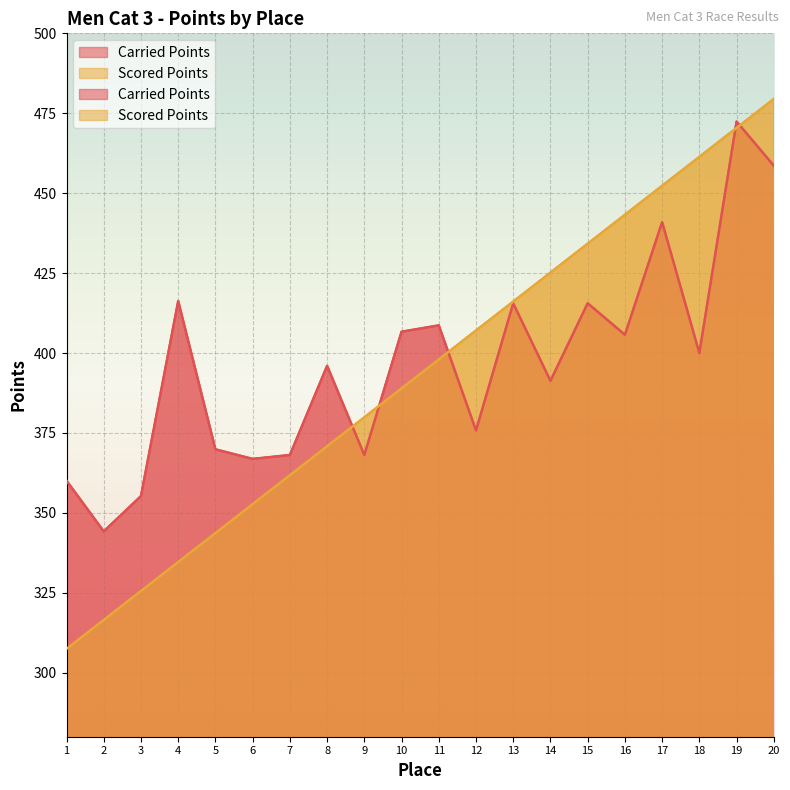

What is the minimum value for Carried Points?

344.2